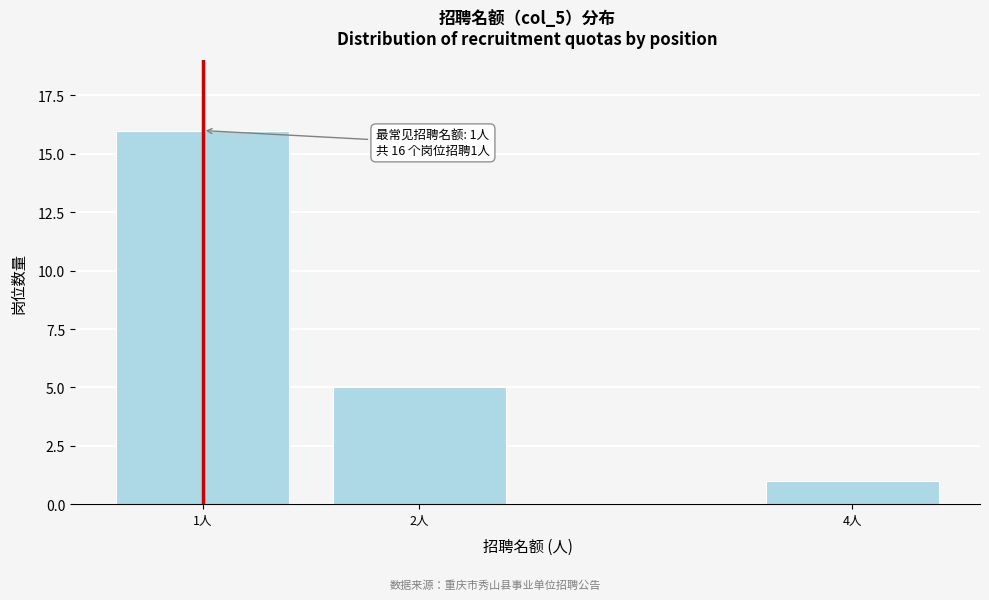

Reading left to right, list all the values displayed in this chart.

1人=16	2人=5	4人=1